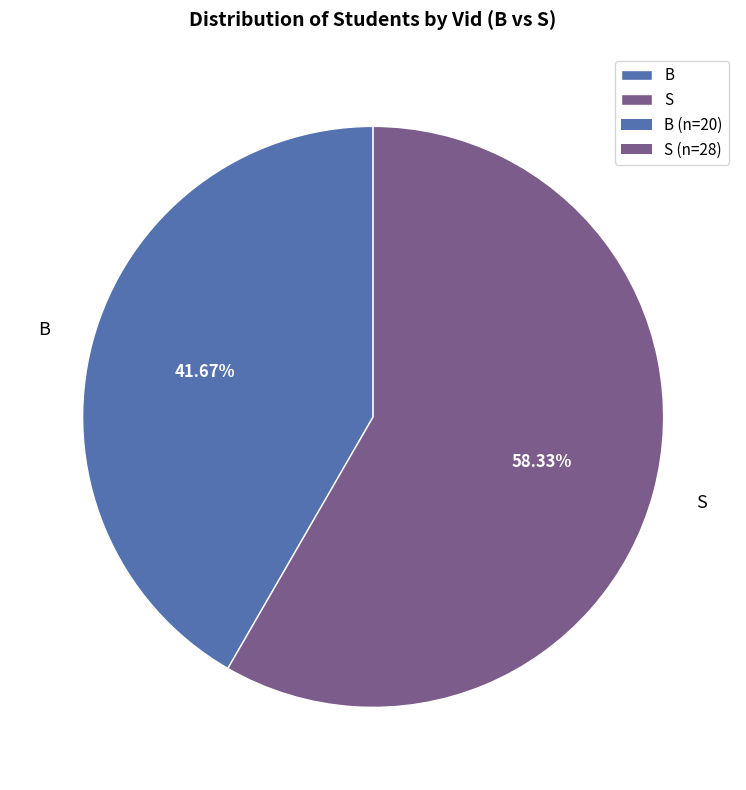

To the nearest percent, what percentage of the pie is S?

58%